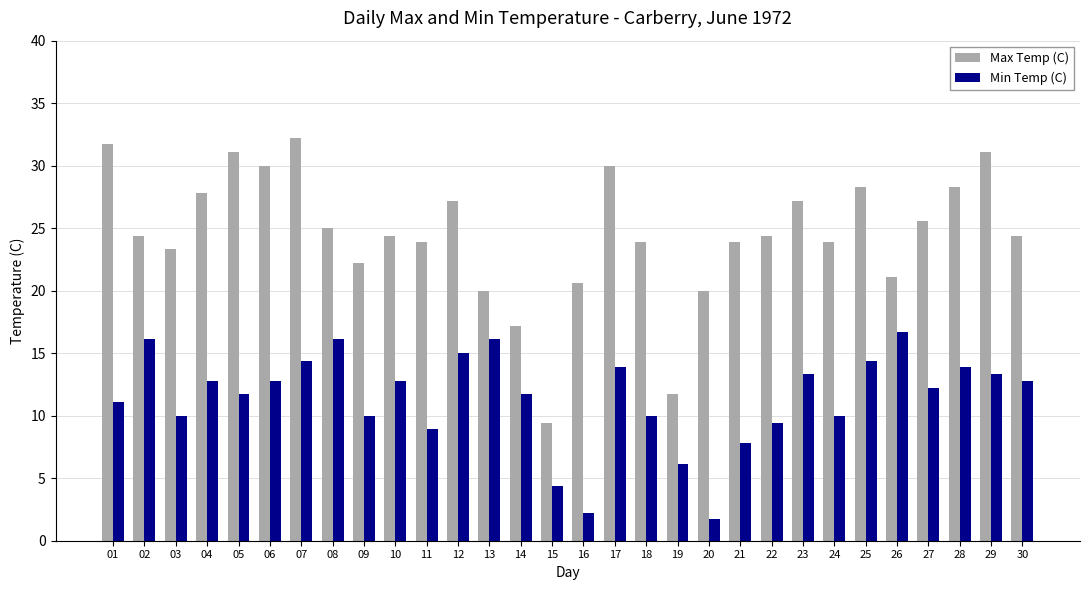

At how many categories does at least one series exceed 29?

6